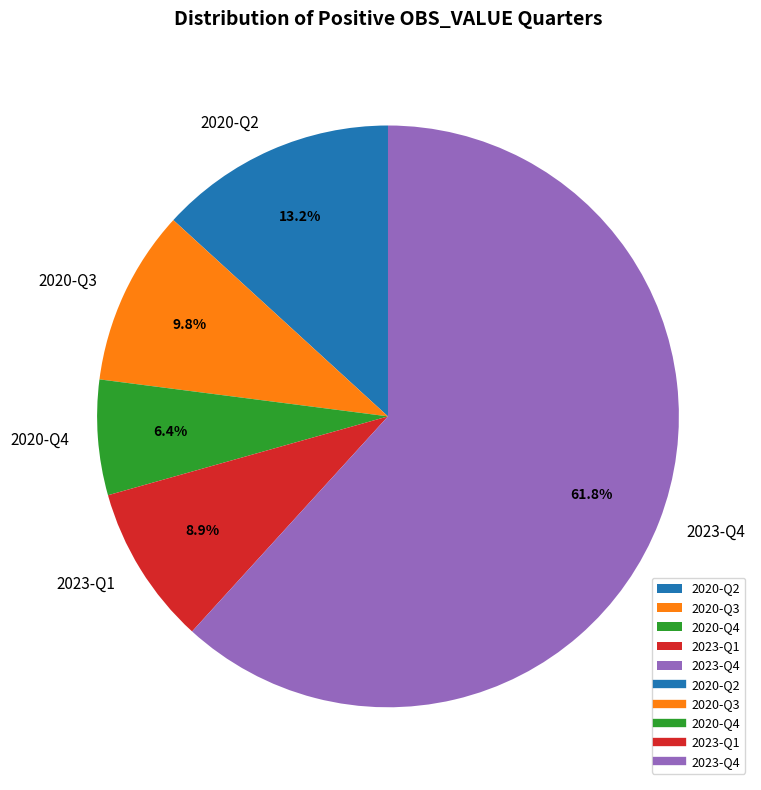

Is there any slice that represents more than half of the pie?

Yes